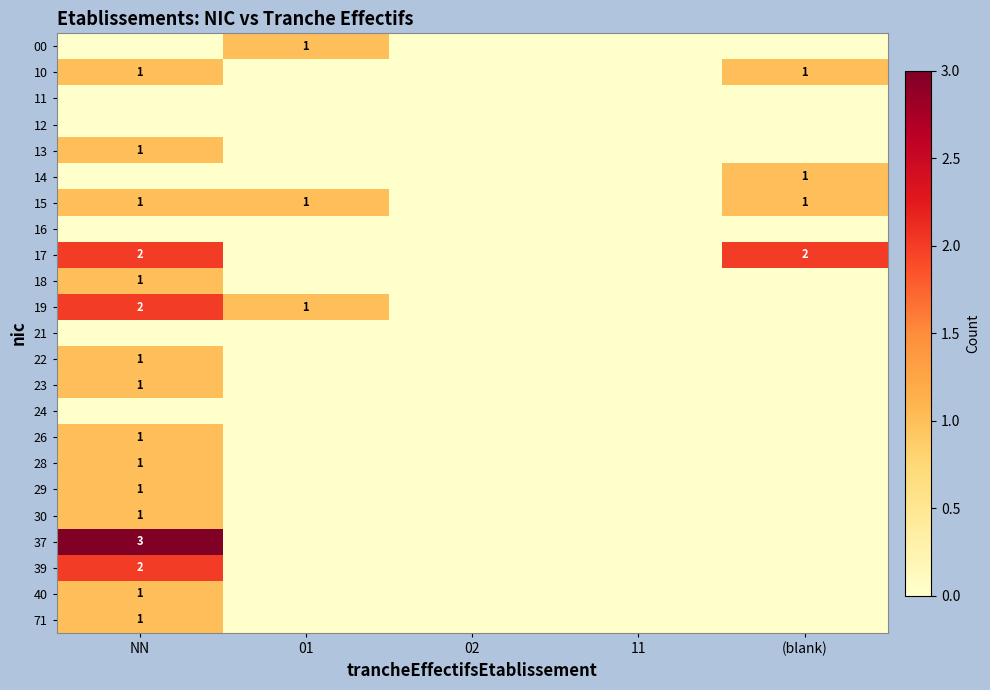

True or false: 18 has a value of 1 at NN.

True